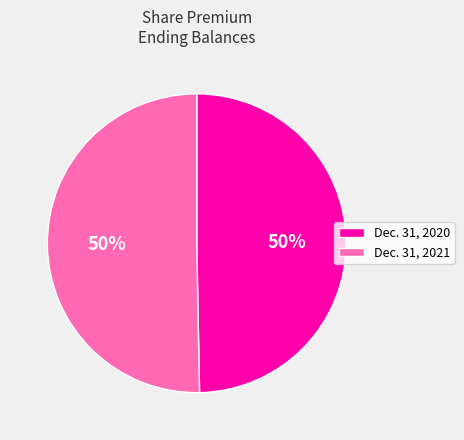

Is the sum of Dec. 31, 2020 and Dec. 31, 2021 greater than half?

Yes